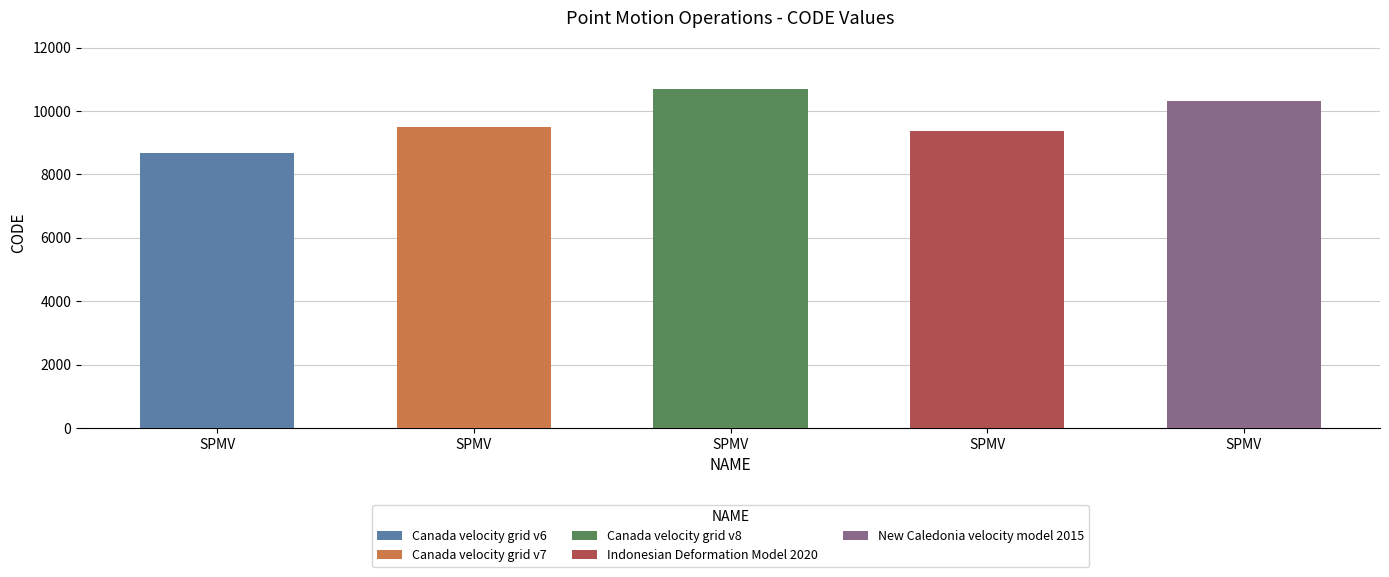

Which category has the lowest value across all series?

Canada velocity grid v6